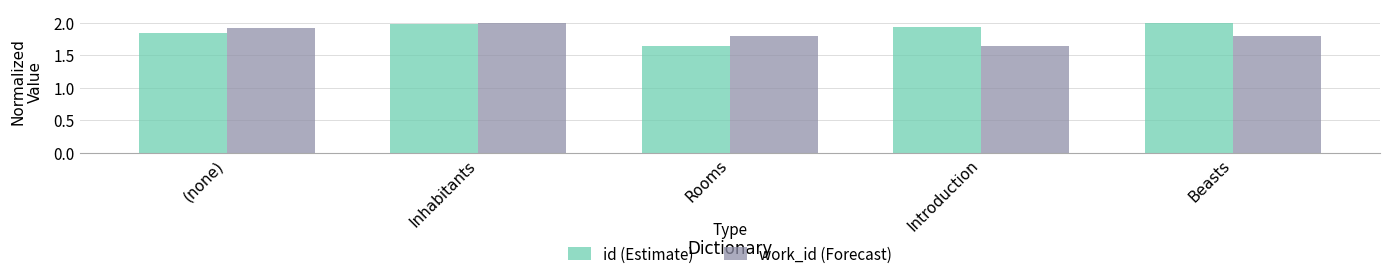

At which label does work_id (Forecast) reach its peak?

Inhabitants